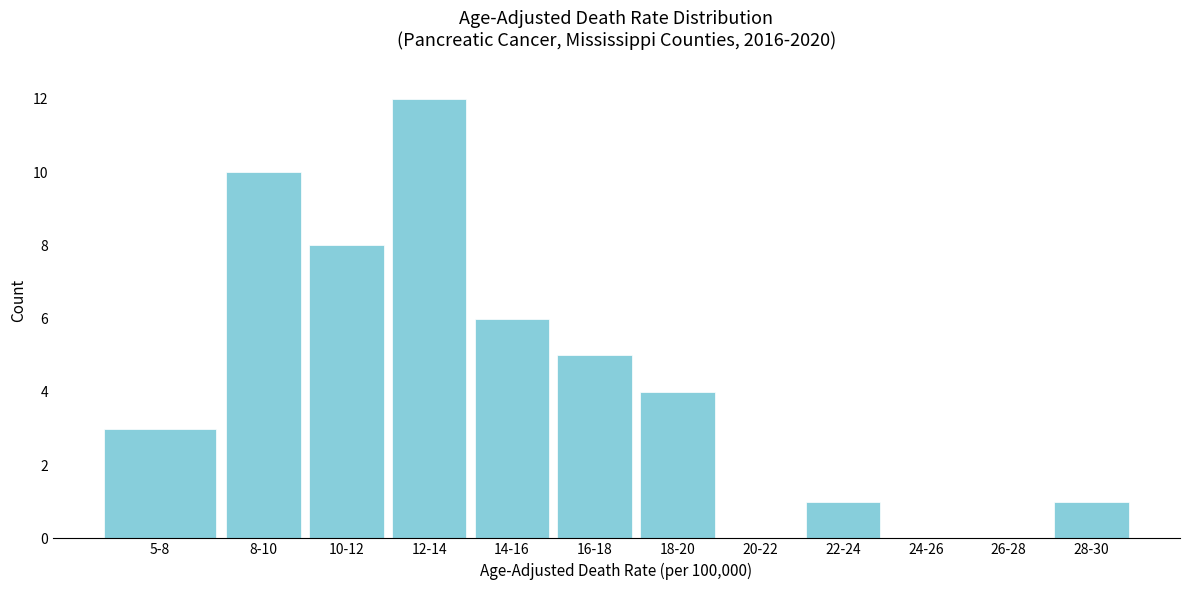

Reading right to left, list all the values displayed in this chart.

28-30=1	26-28=0	24-26=0	22-24=1	20-22=0	18-20=4	16-18=5	14-16=6	12-14=12	10-12=8	8-10=10	5-8=3